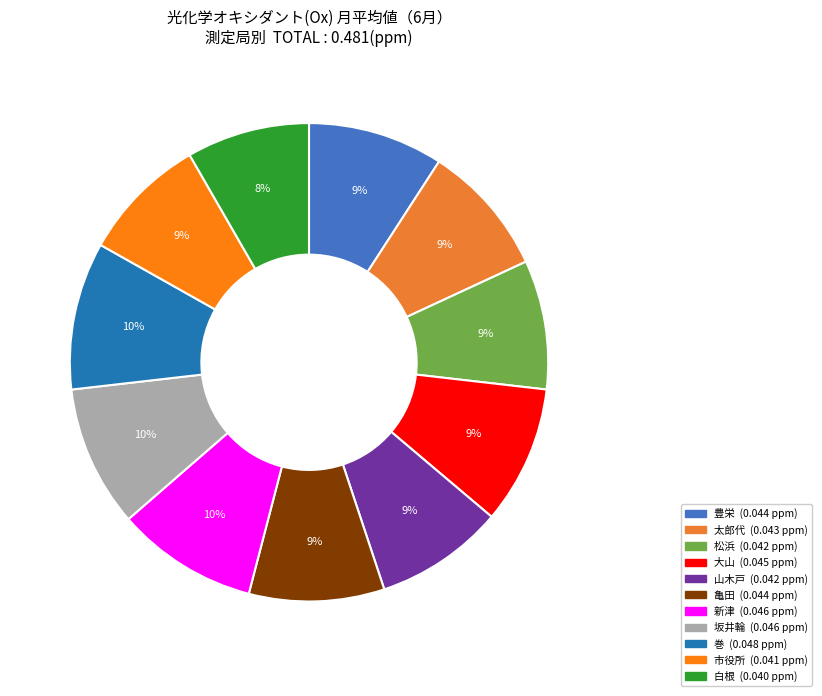

The 巻 slice represents 10% of the pie. True or false?

True